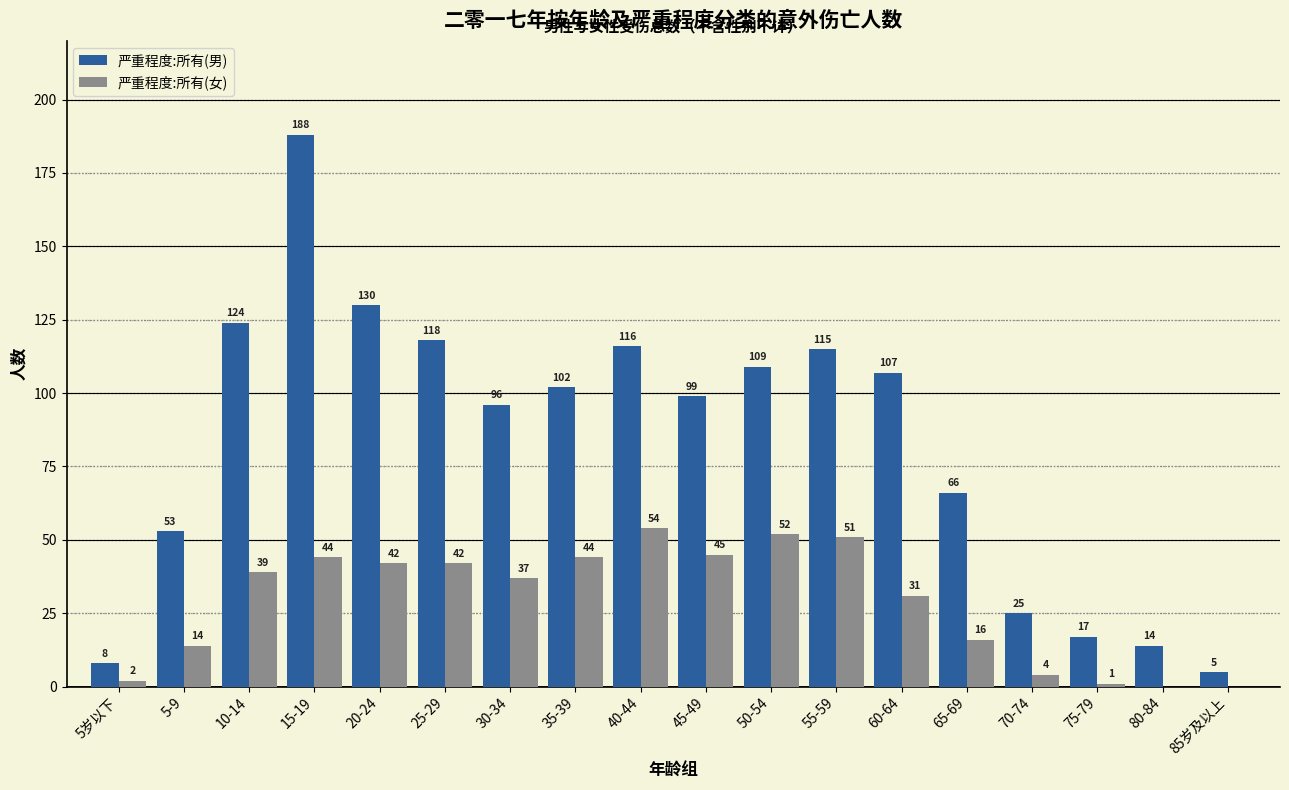

Reading left to right, list all the values displayed in this chart.

严重程度:所有(男): 5岁以下=8	5-9=53	10-14=124	15-19=188	20-24=130	25-29=118	30-34=96	35-39=102	40-44=116	45-49=99	50-54=109	55-59=115	60-64=107	65-69=66	70-74=25	75-79=17	80-84=14	85岁及以上=5
严重程度:所有(女): 5岁以下=2	5-9=14	10-14=39	15-19=44	20-24=42	25-29=42	30-34=37	35-39=44	40-44=54	45-49=45	50-54=52	55-59=51	60-64=31	65-69=16	70-74=4	75-79=1	80-84=0	85岁及以上=0